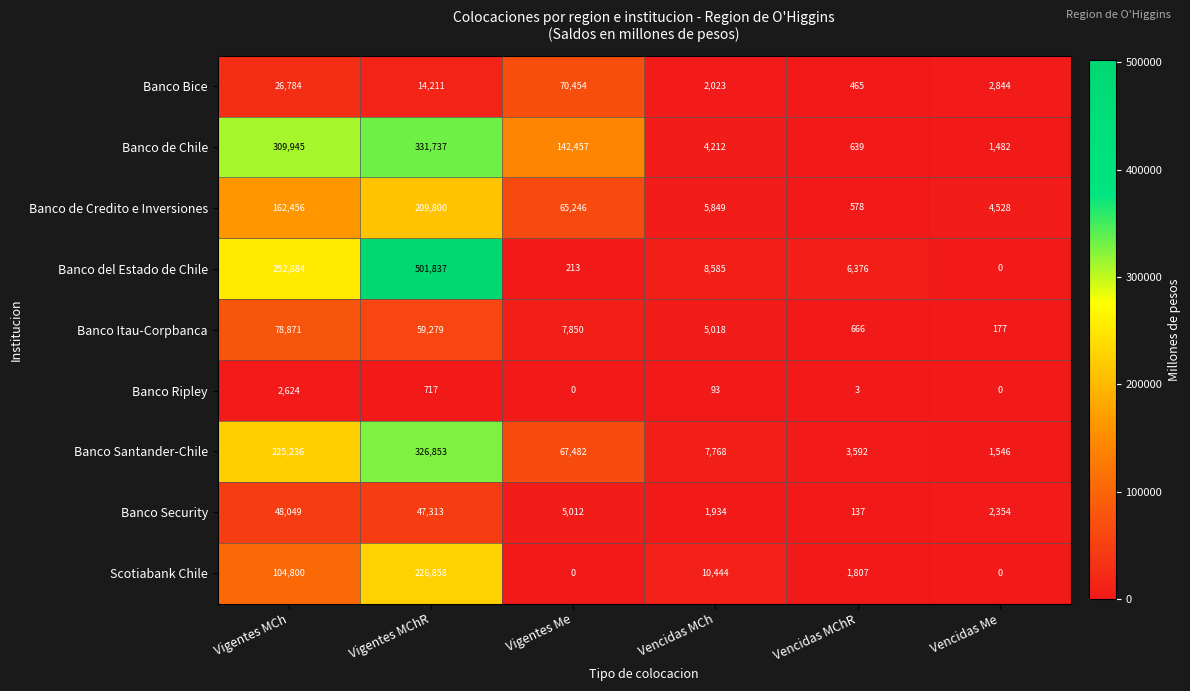

How many categories are shown in the chart?

6